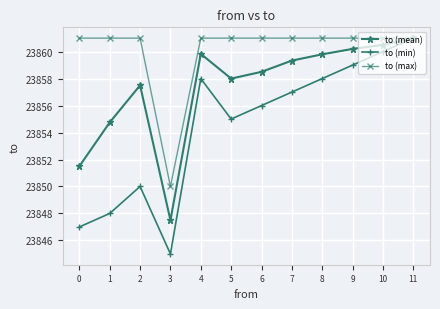

The to (max) series shows 23861.0 at 7. True or false?

True